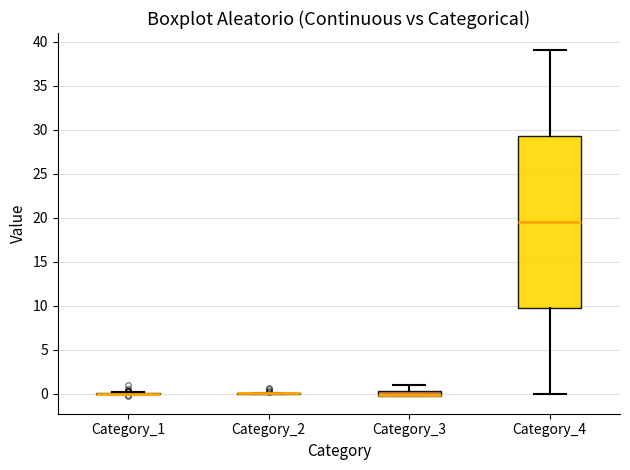

Where does the median line of the box for Category_4 sit on the y-axis? The values are not printed on the chart, so give them approximately, as read against the axis.

19.5